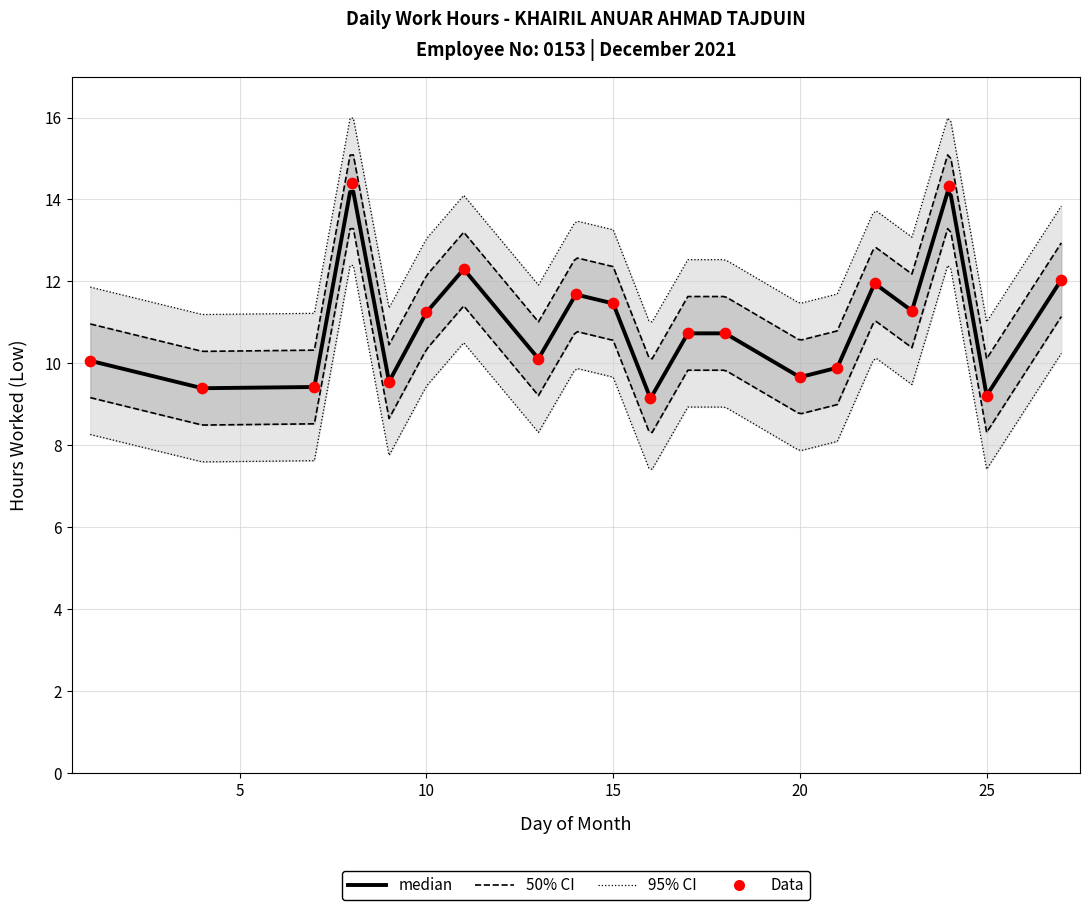

What is the change in value from 16 to 21?

+0.8